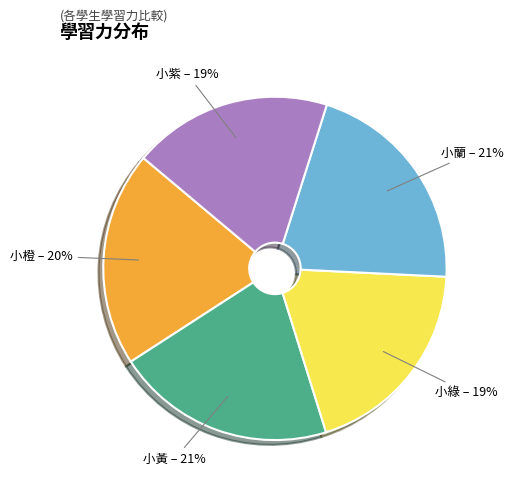

What percentage is the 小黃 slice, to the nearest percent?

21%